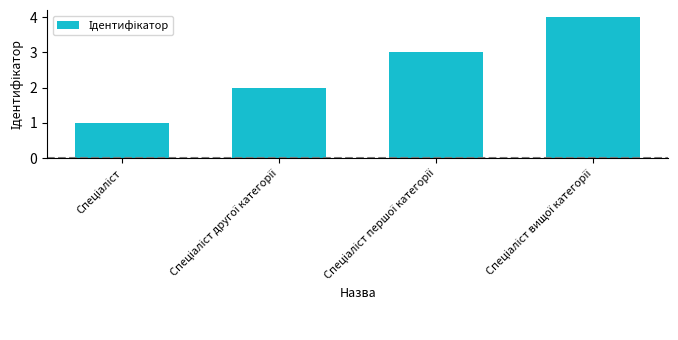

Count the values in the range 2 to 4.

3